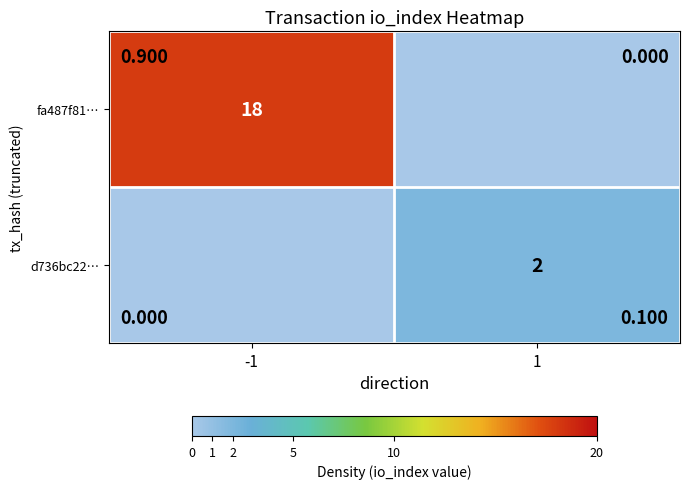

True or false: d736bc22… has a value of 2 at 1.

True